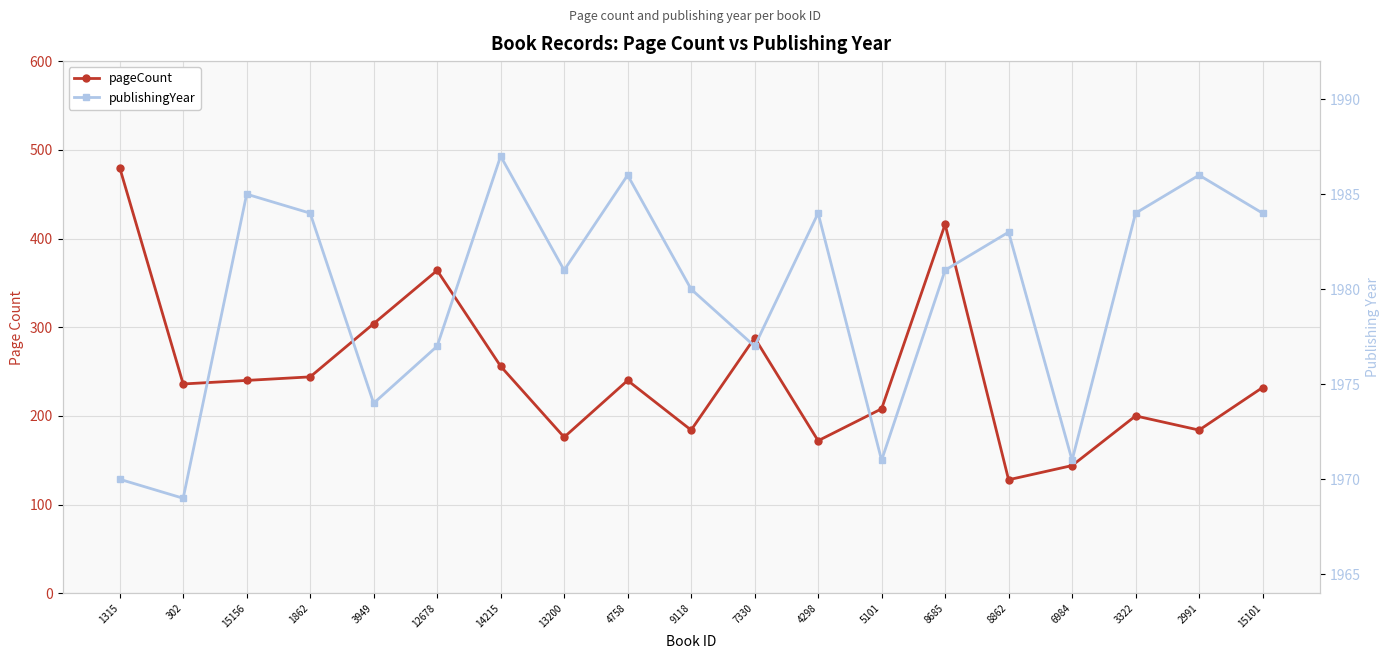

What is the difference between the maximum and minimum values in the publishingYear series?

18